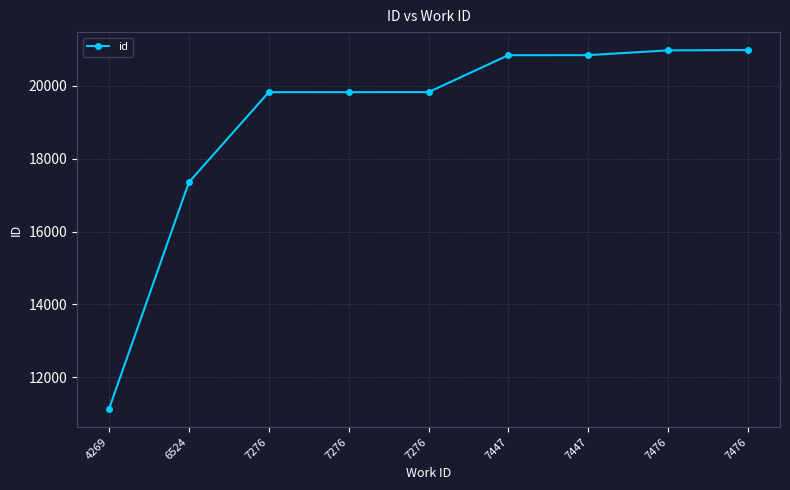

What is the difference between the maximum and minimum values?

9859